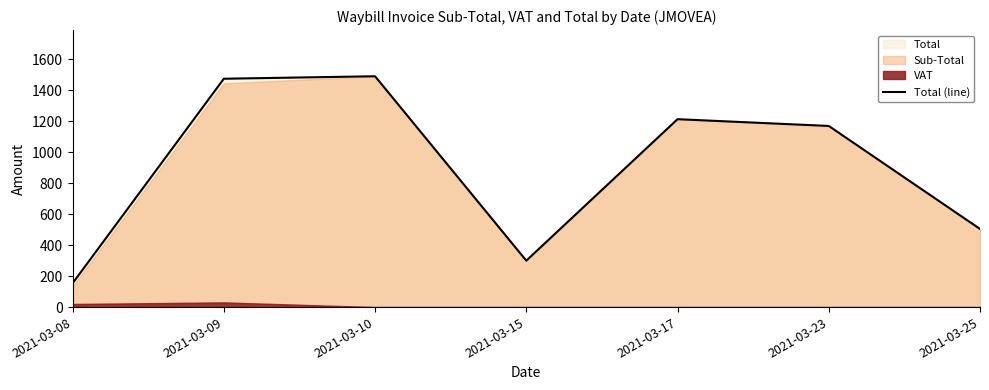

What is the average value?

900.1